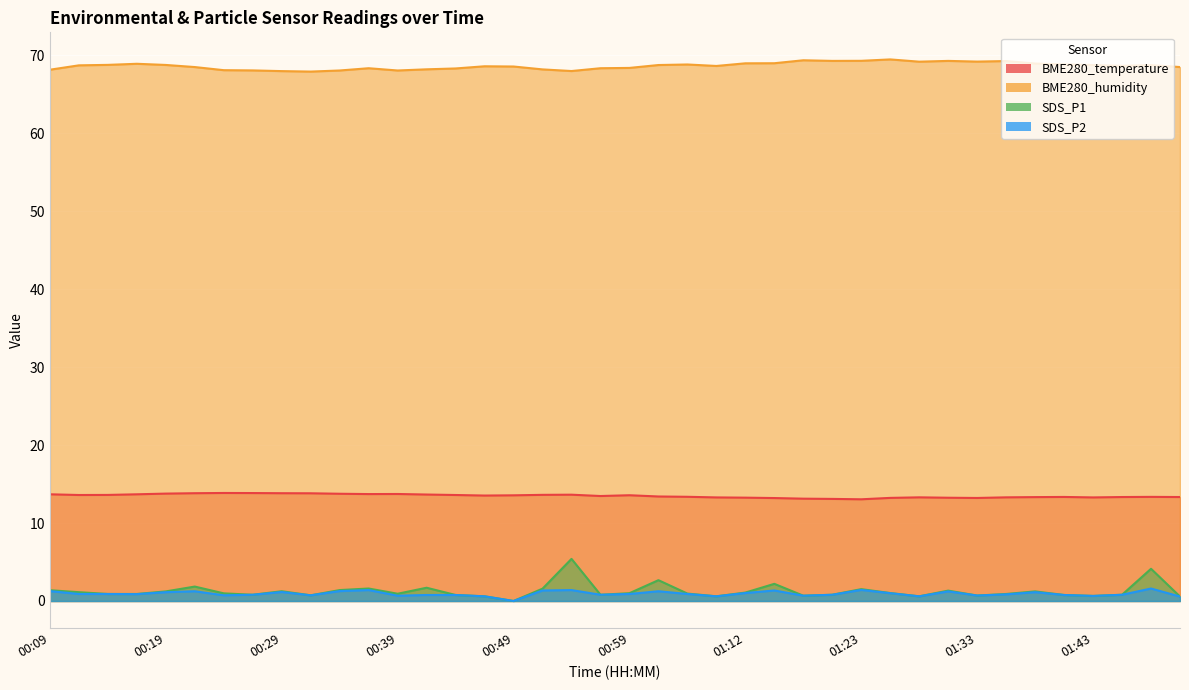

At which category does the chart reach its minimum across all series?

00:49